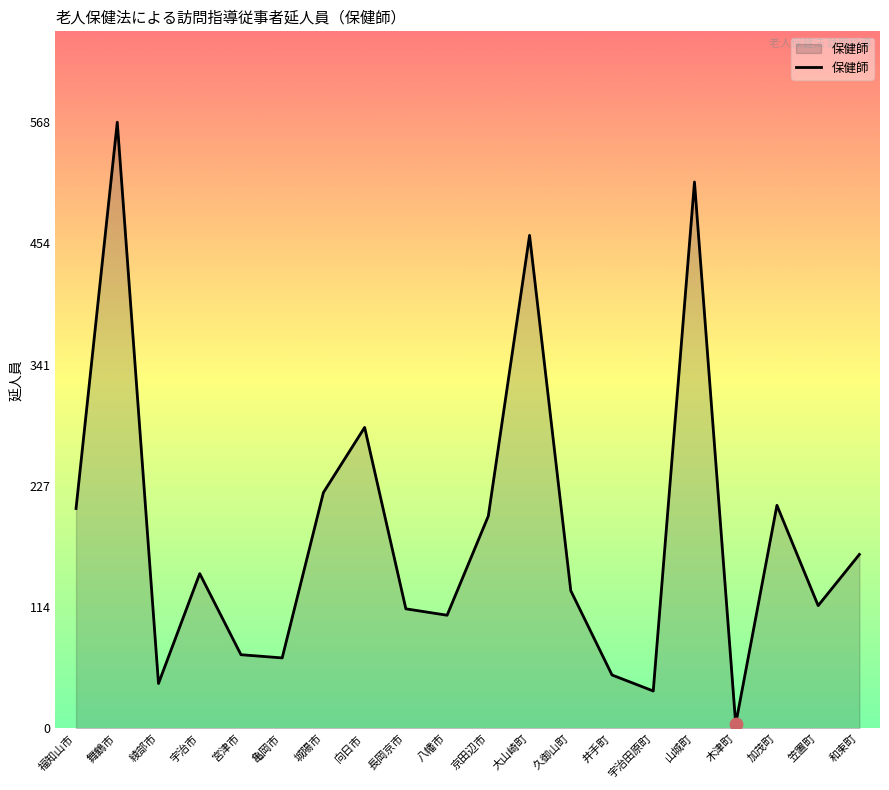

What is the change in value from 福知山市 to 八幡市?

-100